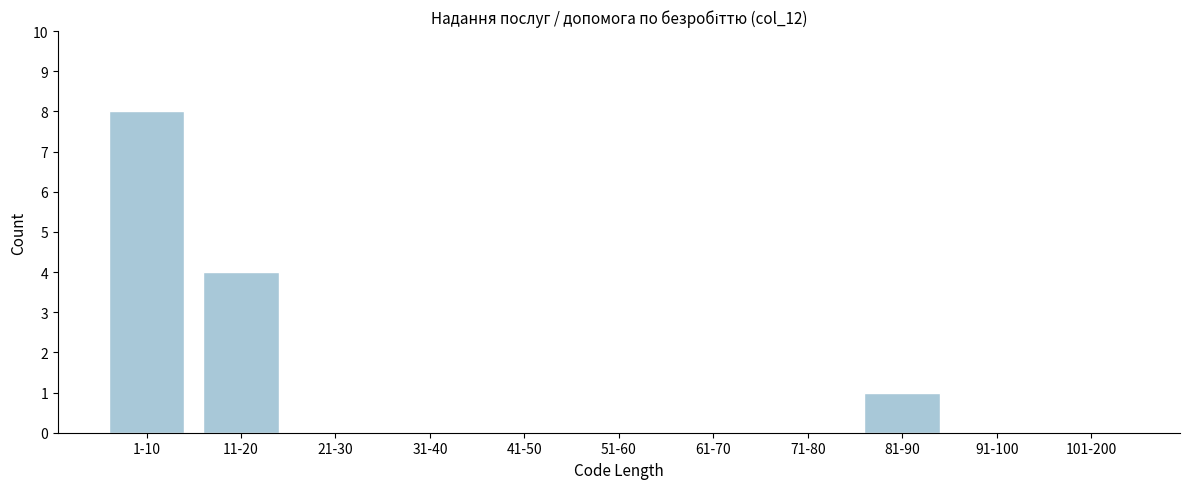

Reading right to left, transcribe all the data shown in this chart.

101-200=0	91-100=0	81-90=1	71-80=0	61-70=0	51-60=0	41-50=0	31-40=0	21-30=0	11-20=4	1-10=8